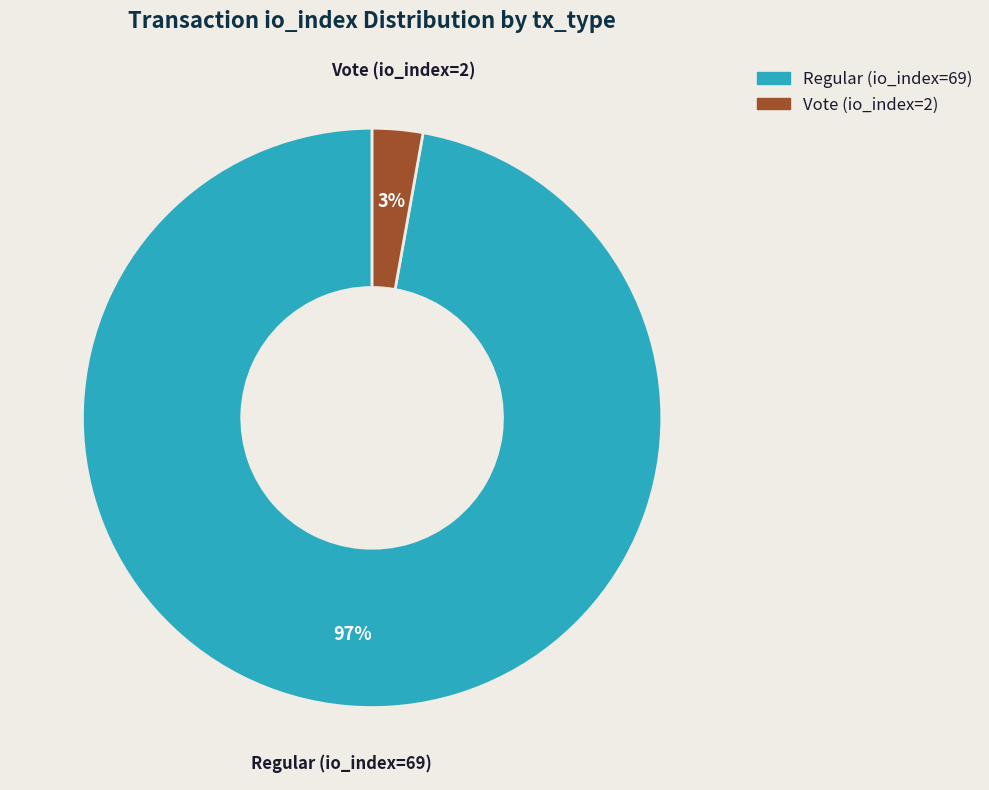

Count the number of slices in the pie.

2